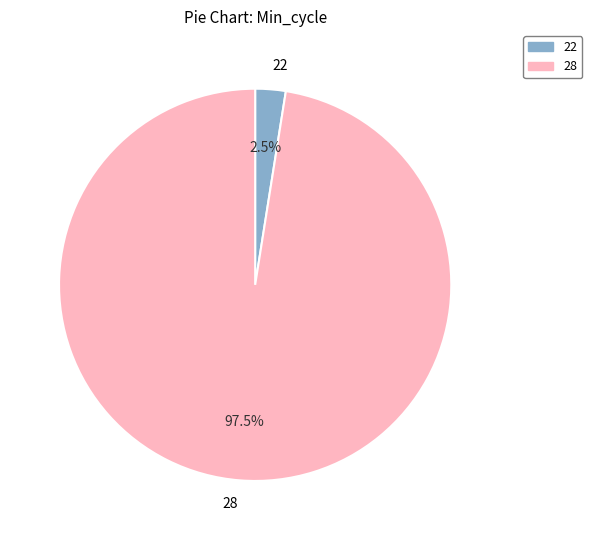

Rank the categories by value from highest to lowest.

28, 22